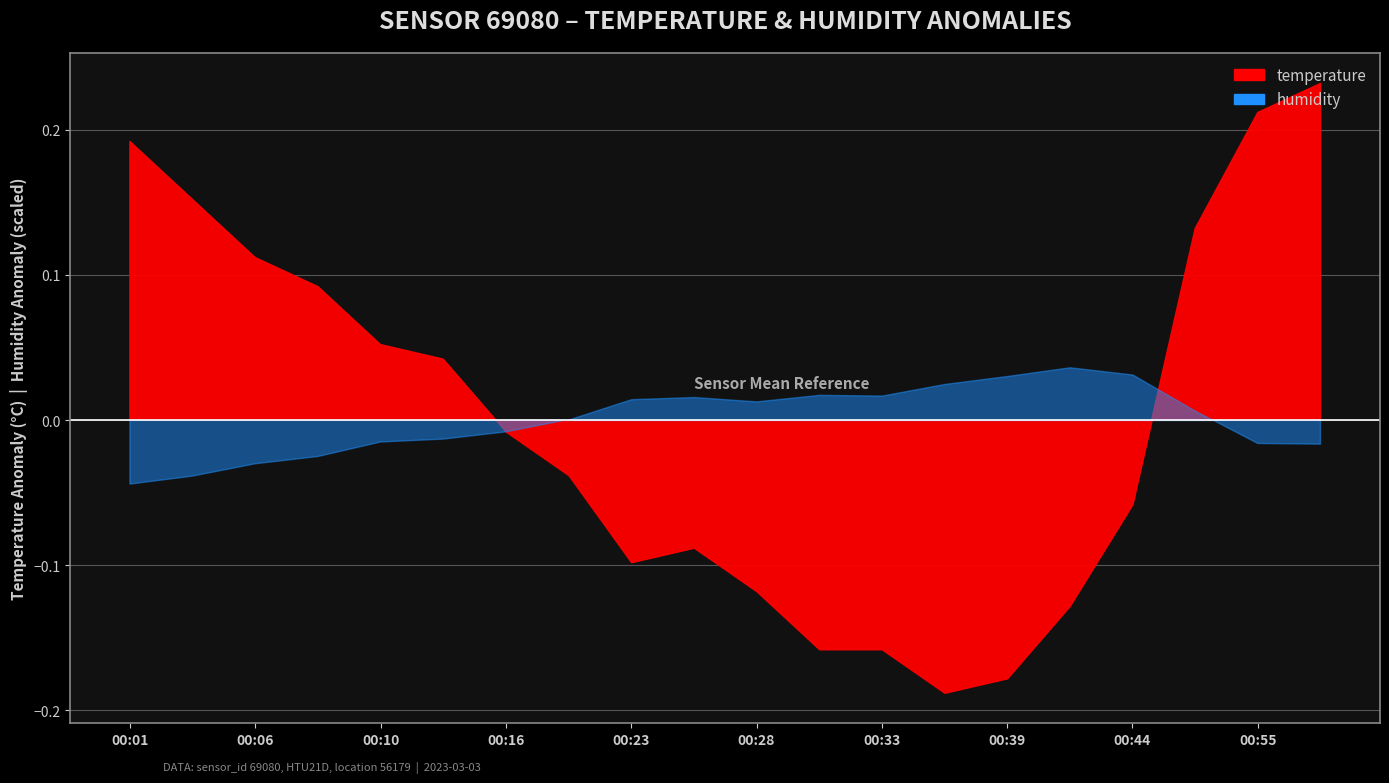

Does the chart have visible grid lines?

Yes